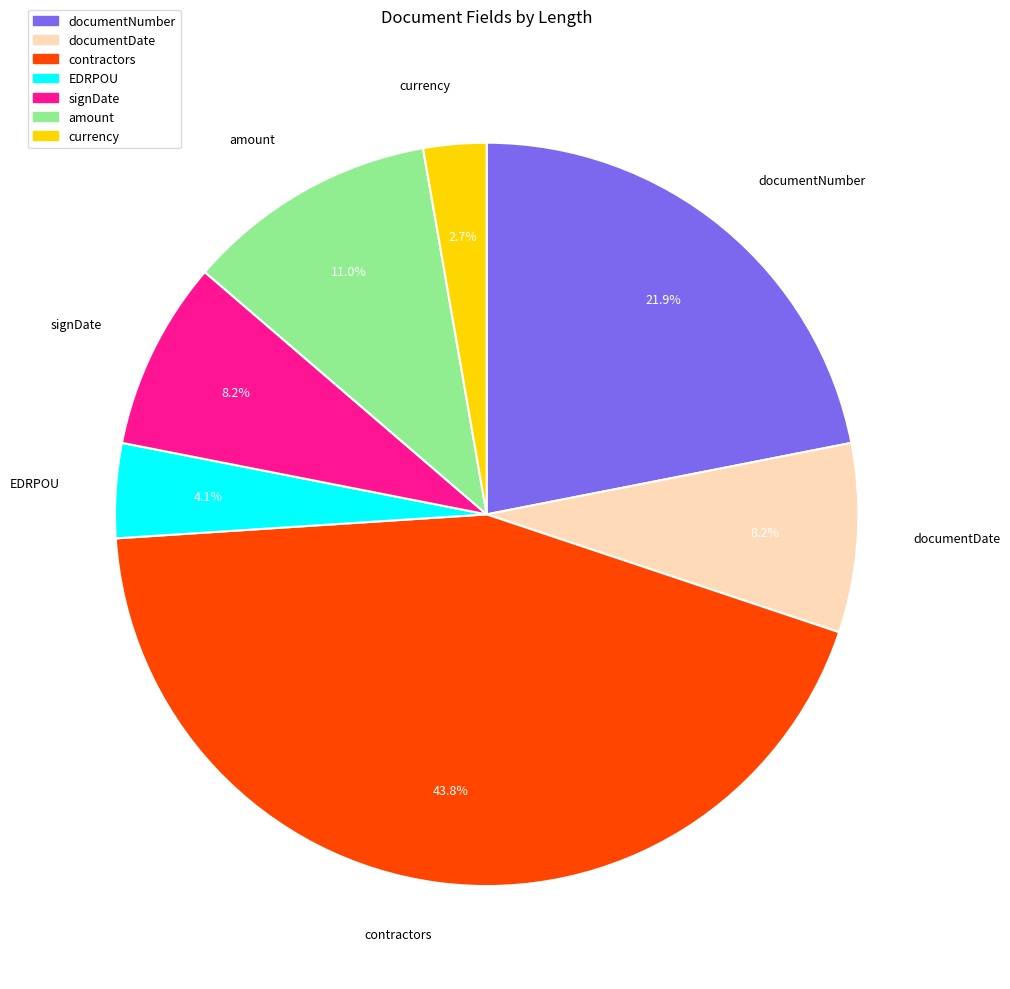

Is it true that documentDate is 16% of the pie?

False